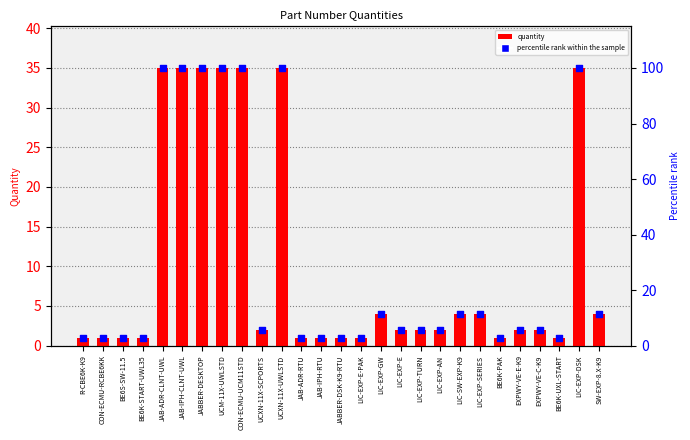

Which series reaches the minimum Y coordinate?

quantity